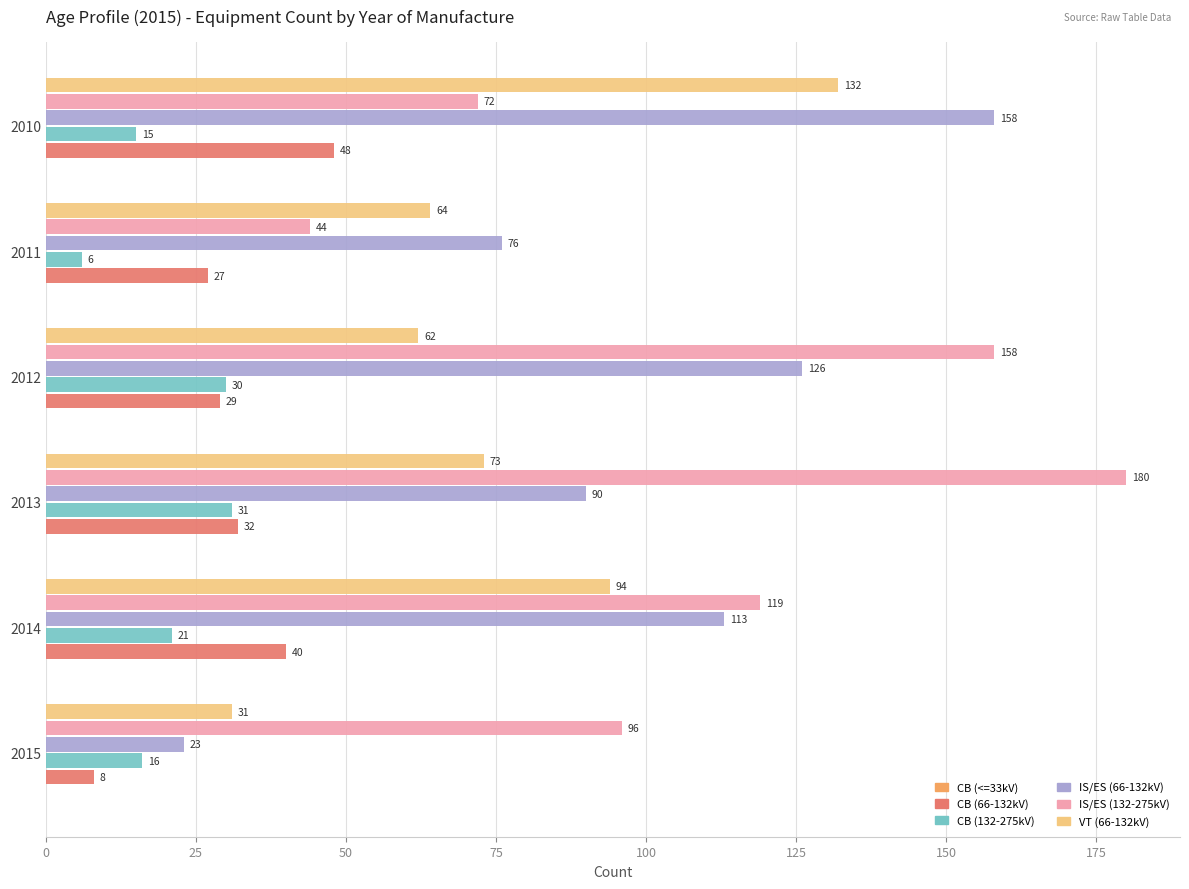

What is the maximum value shown in the chart?

180